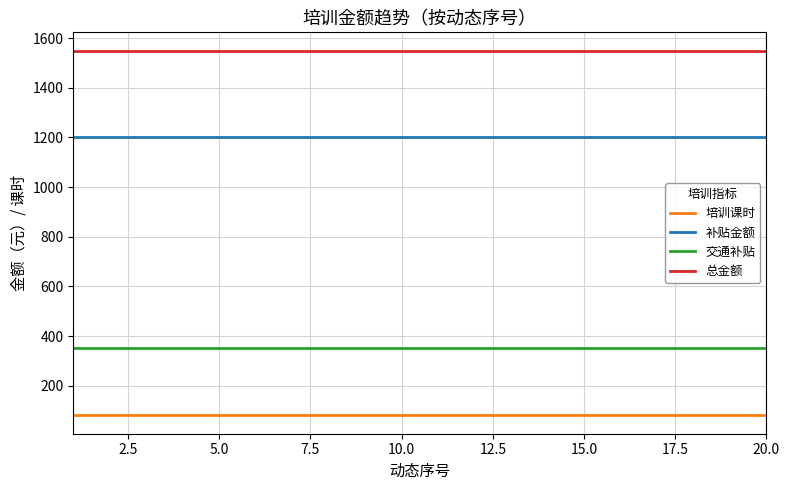

Rank the series by their maximum value, from highest to lowest.

总金额, 补贴金额, 交通补贴, 培训课时